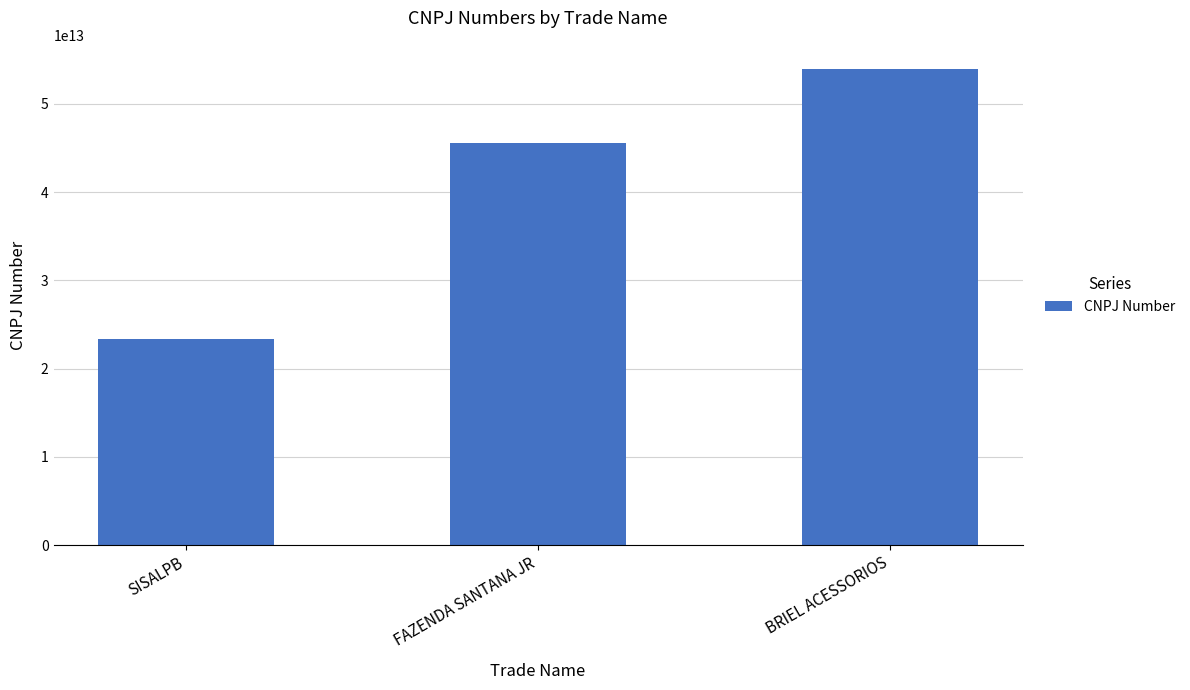

Approximately how many times larger is the value at BRIEL ACESSORIOS compared to SISALPB?

2.3